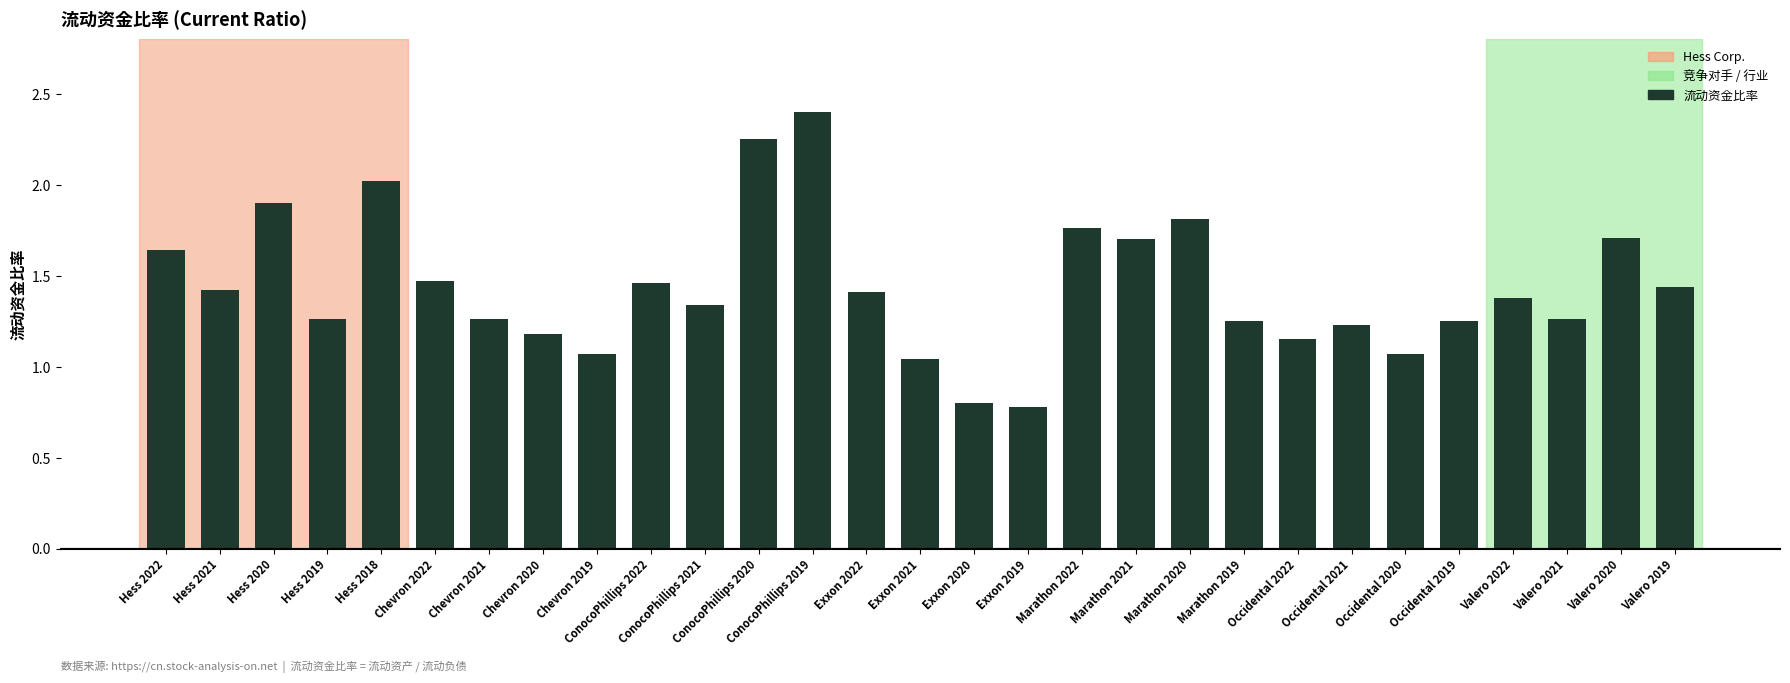

Read the value at Exxon 2020.

0.8